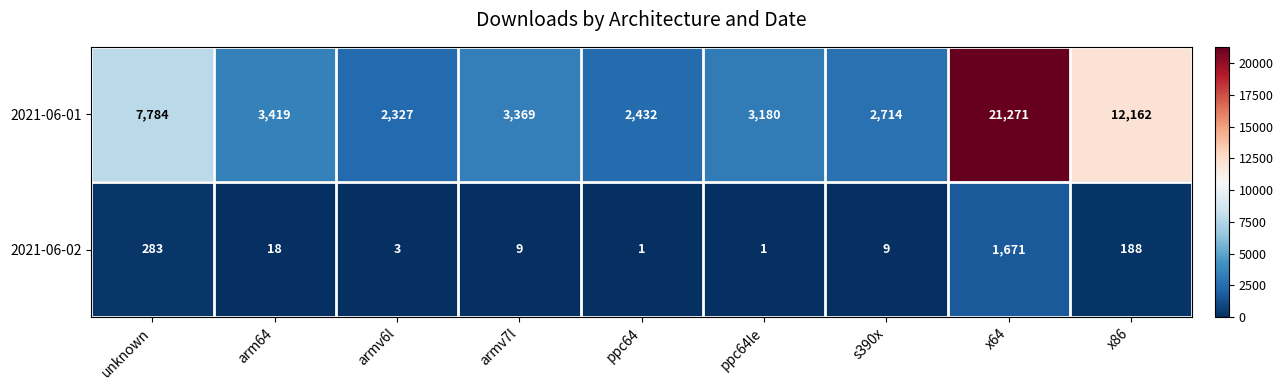

Rank the series by their average value, from lowest to highest.

2021-06-02, 2021-06-01